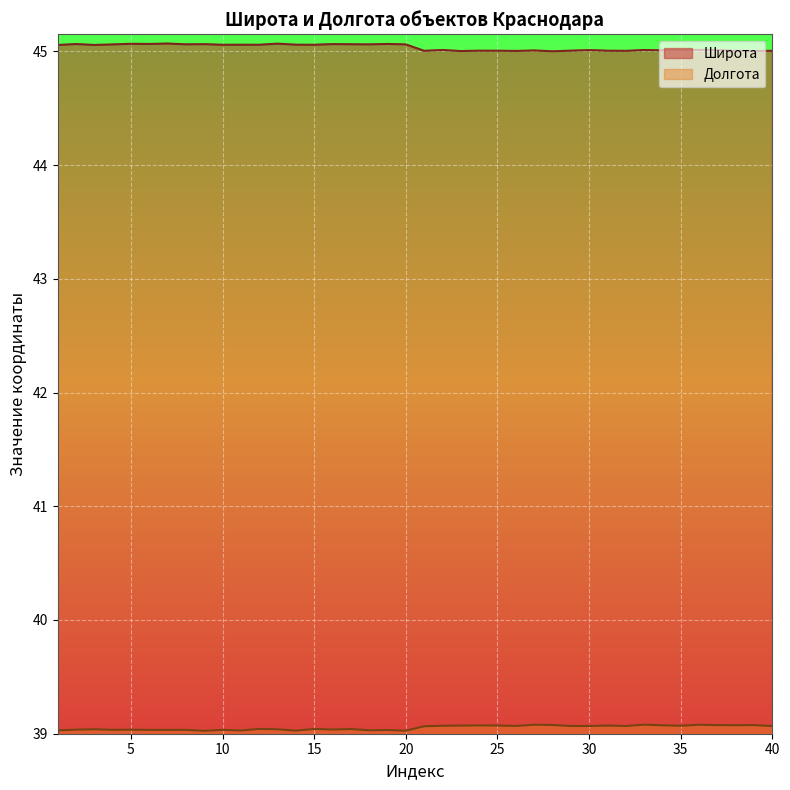

True or false: Долгота and Широта intersect in this chart.

False